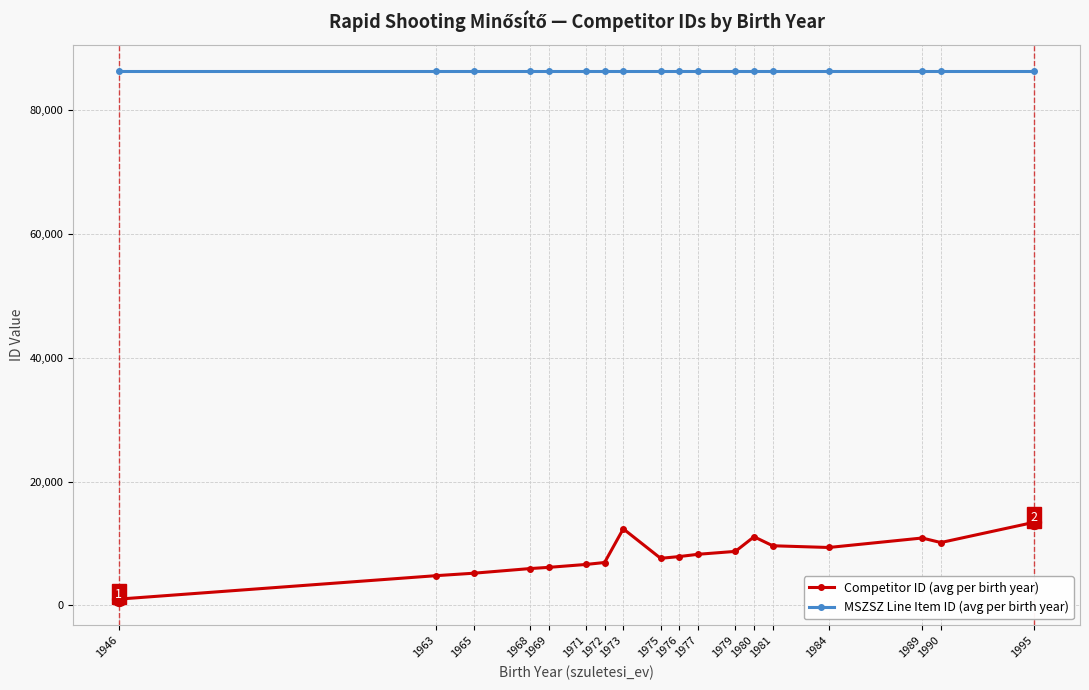

Rank the series by their average value, from highest to lowest.

MSZSZ Line Item ID (avg per birth year), Competitor ID (avg per birth year)